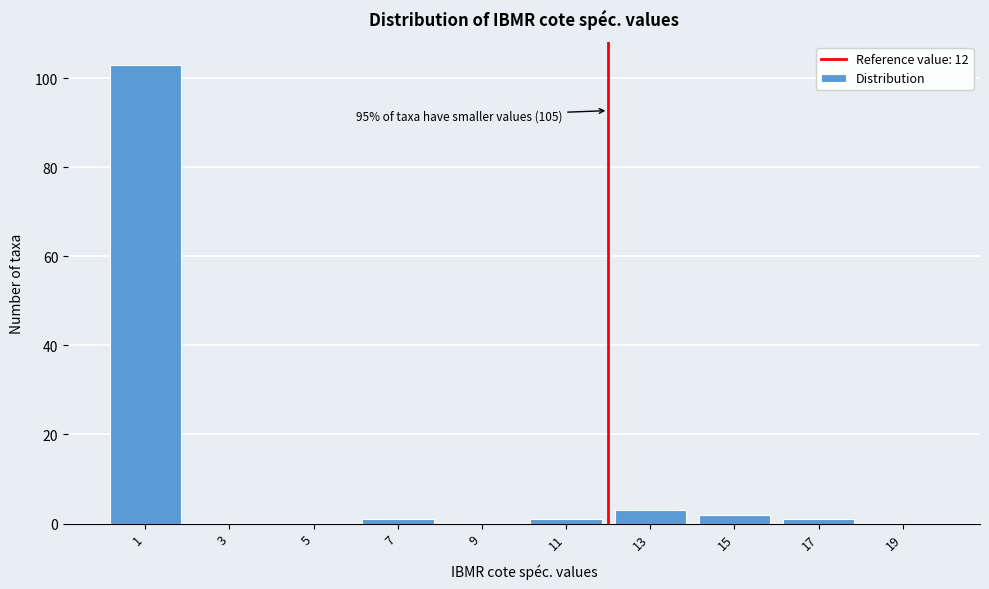

Which range on the x-axis has the tallest bar?

0 to 2